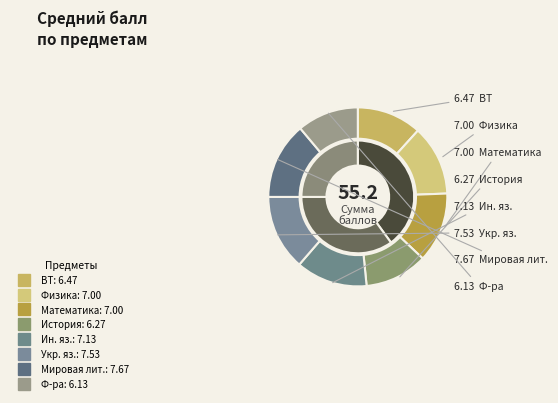

Do Укр. яз. and История together represent more than half of the pie?

No